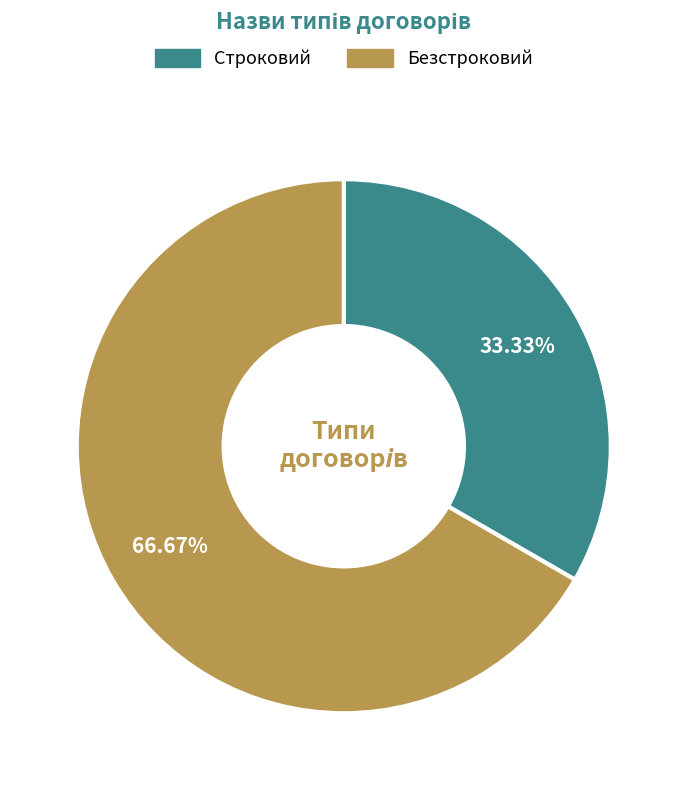

To the nearest percent, what percentage of the pie is Строковий?

33%